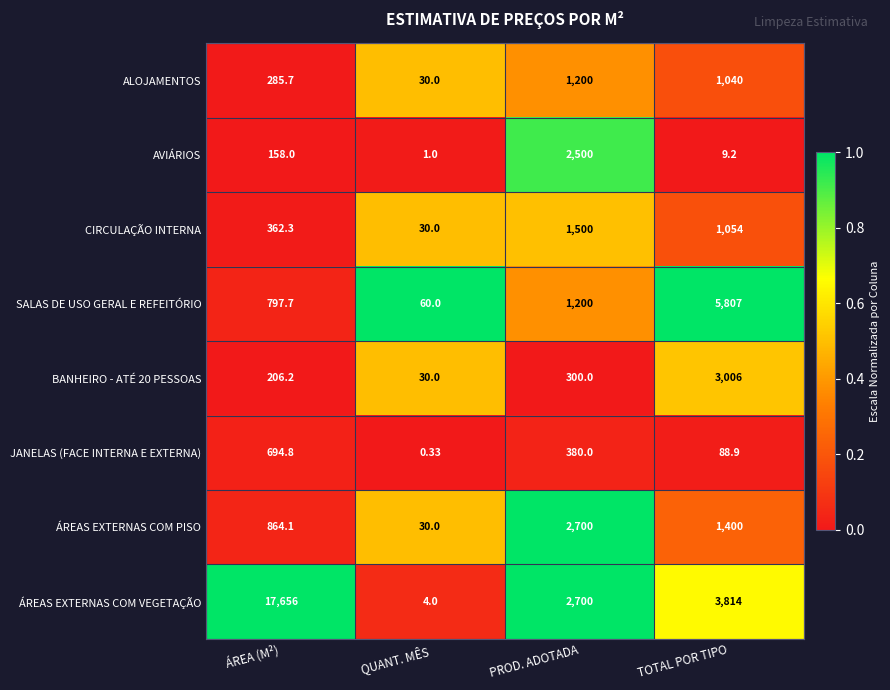

Rank the series by their maximum value, from lowest to highest.

JANELAS (FACE INTERNA E EXTERNA), ALOJAMENTOS, CIRCULAÇÃO INTERNA, AVIÁRIOS, ÁREAS EXTERNAS COM PISO, BANHEIRO - ATÉ 20 PESSOAS, SALAS DE USO GERAL E REFEITÓRIO, ÁREAS EXTERNAS COM VEGETAÇÃO